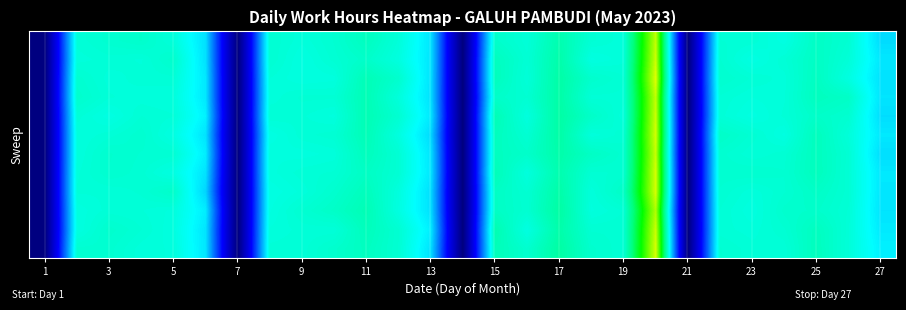

At which category does the chart reach its minimum across all series?

1